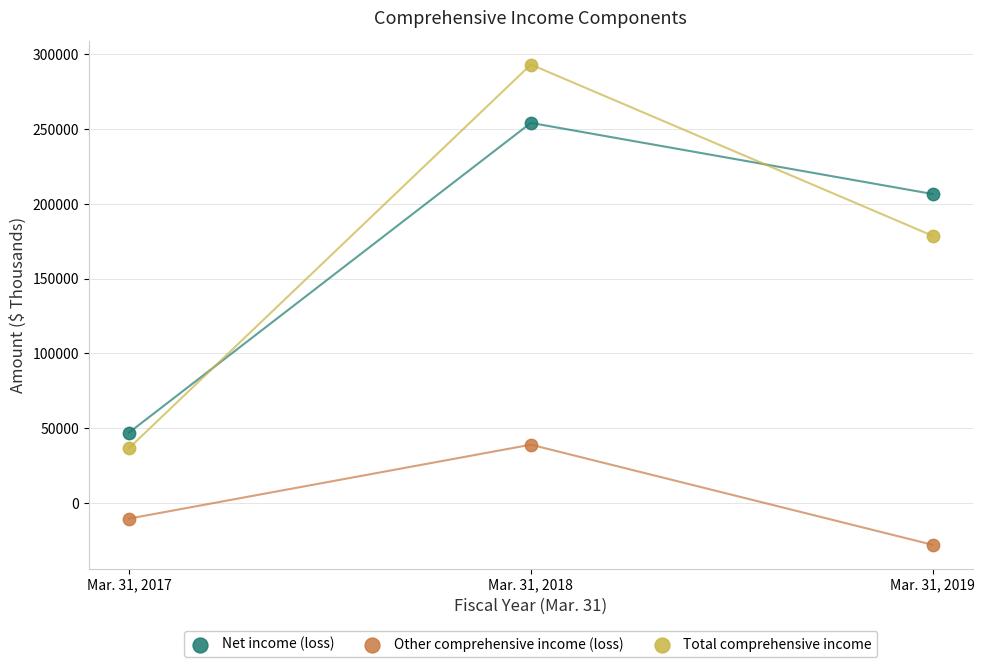

In the Net income (loss) series, what Y value is closest to 150642?

206587